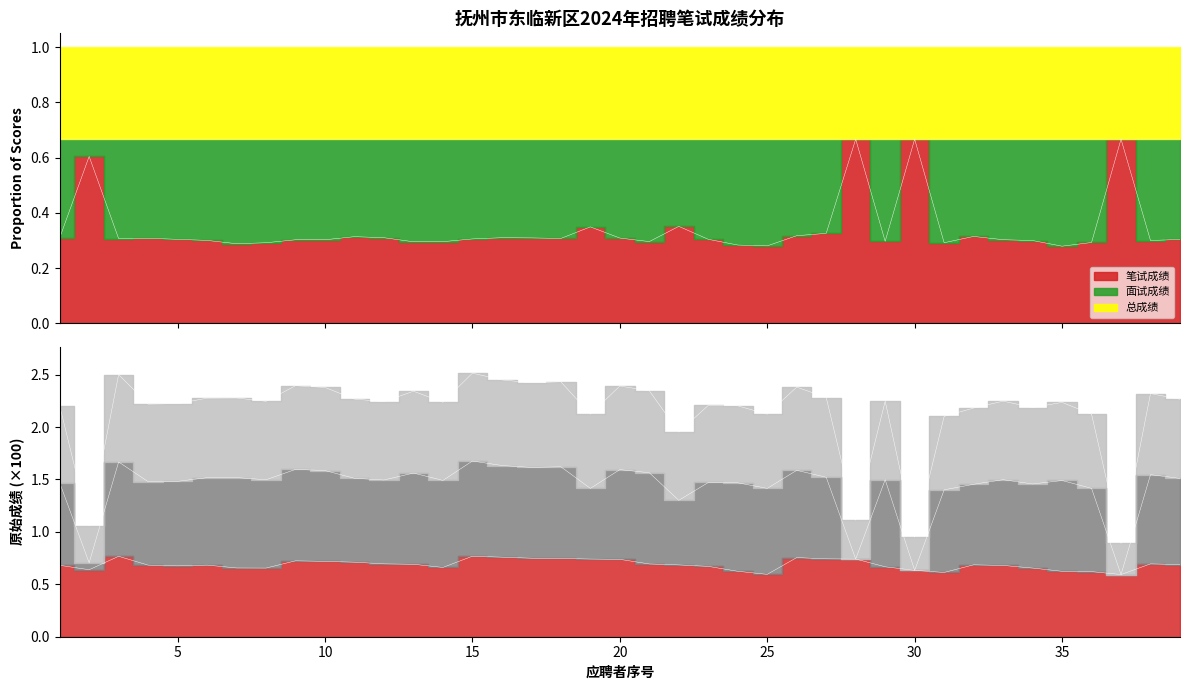

Is the value of 笔试成绩 at 34 greater than the value of 面试成绩 at 2?

Yes